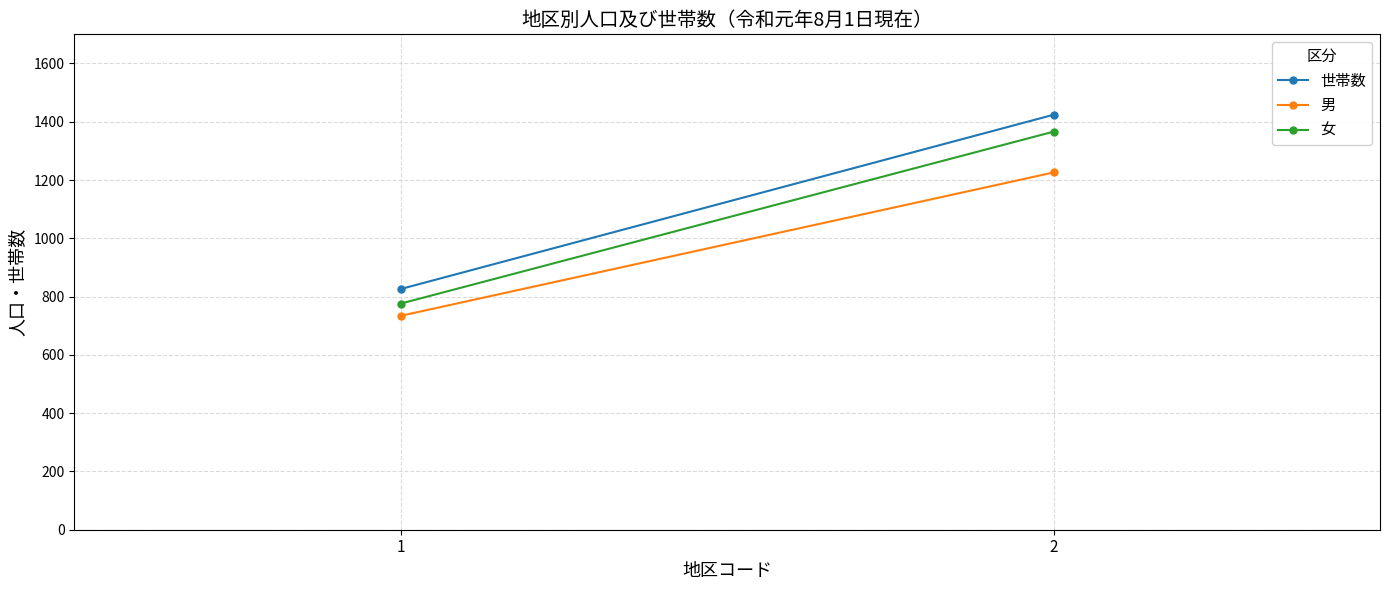

What value does the 男 series have at 2, to the nearest 50?

1250